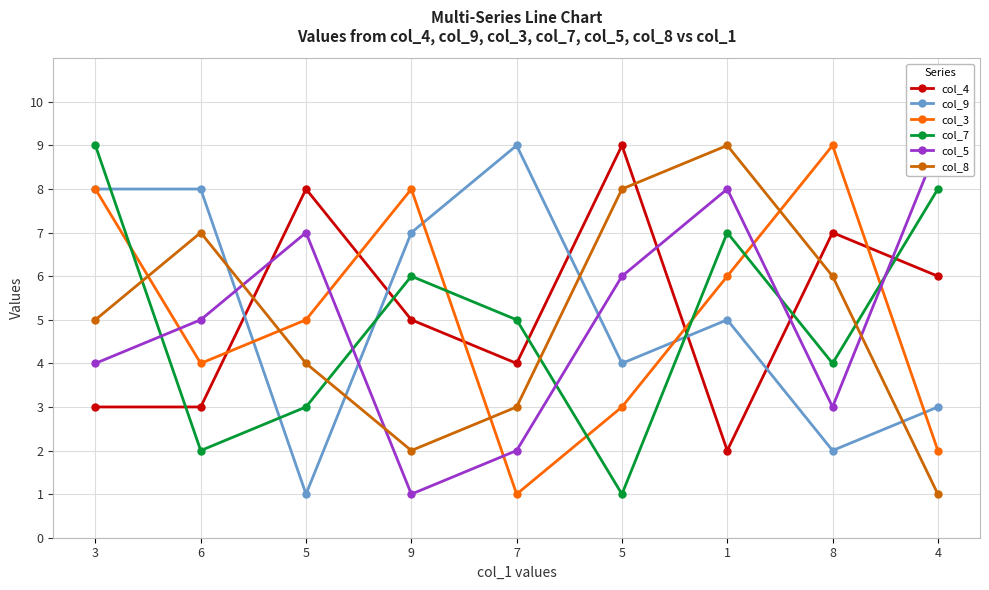

Does the chart display data point markers on the line(s)?

Yes